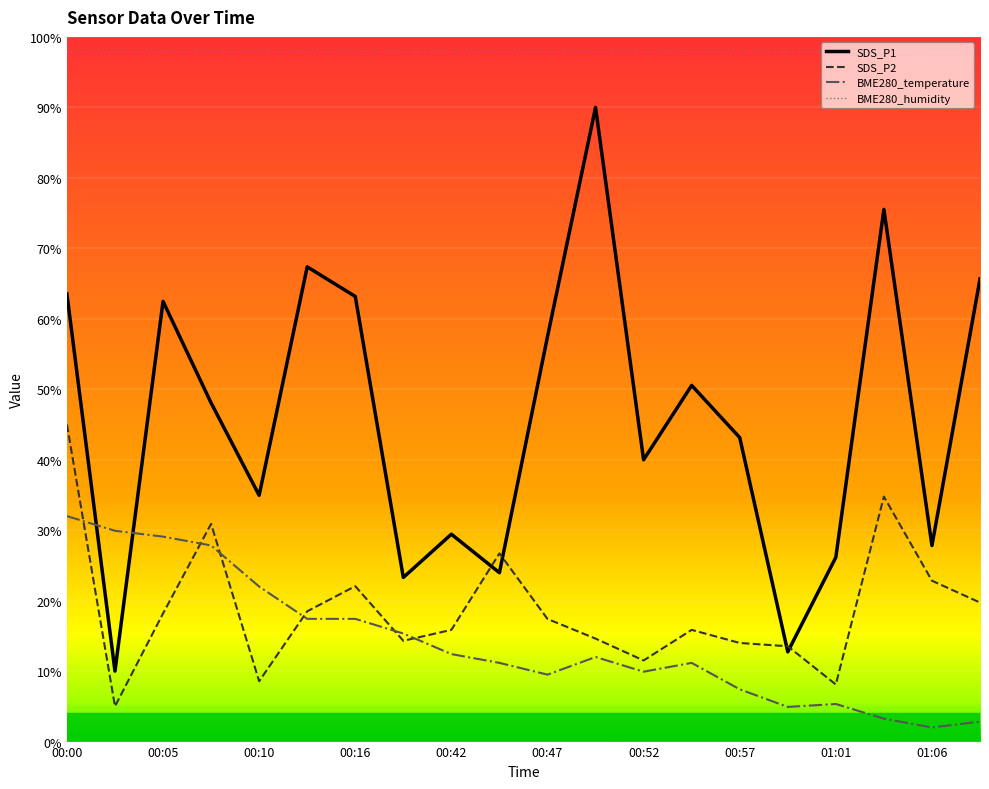

List the series in order of their peak value, lowest first.

BME280_temperature, SDS_P2, SDS_P1, BME280_humidity